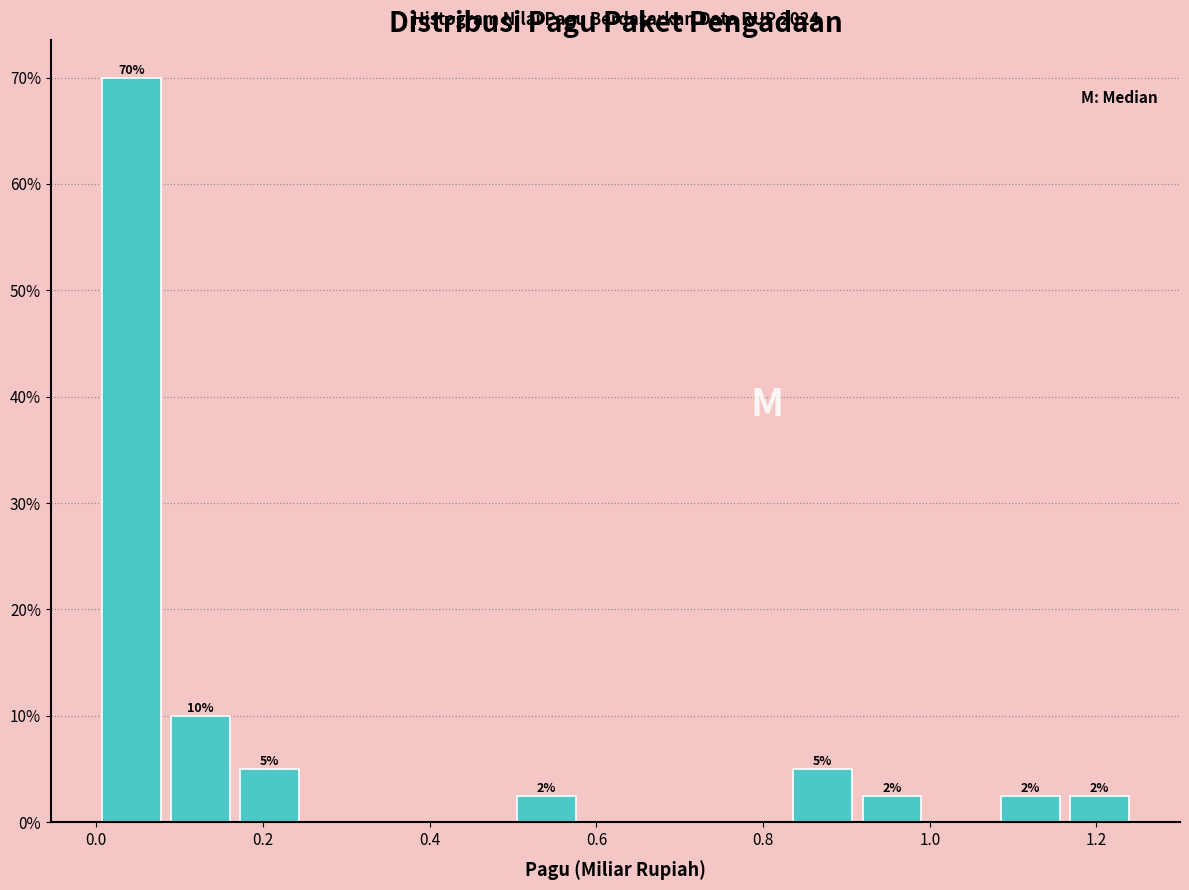

Which range on the x-axis has the tallest bar?

0.00 to 0.08